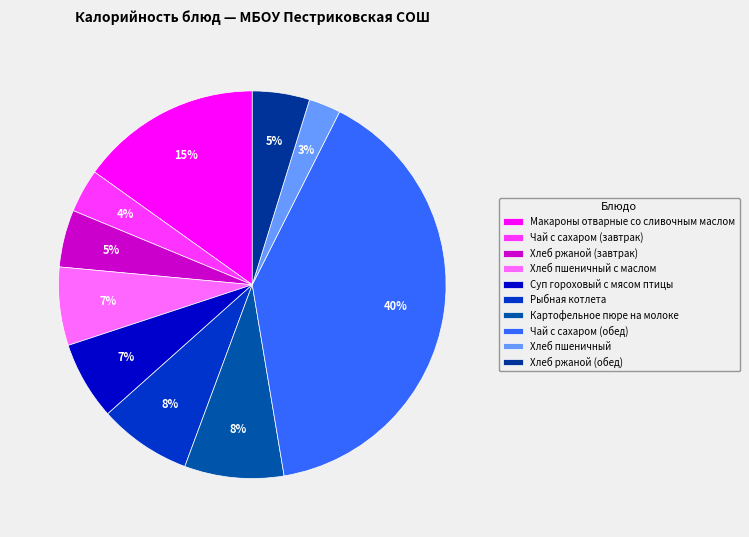

Is there a majority slice in this chart?

No